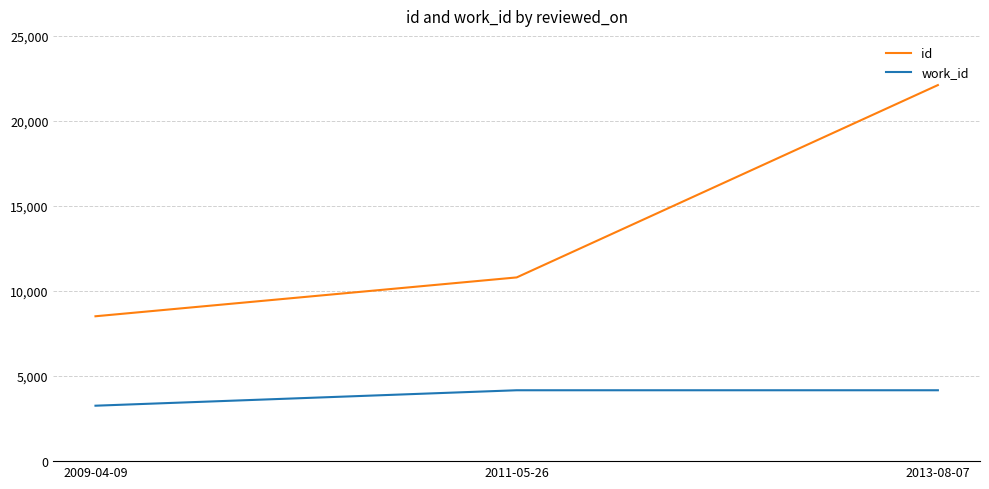

Which series has the largest range (max minus min)?

id